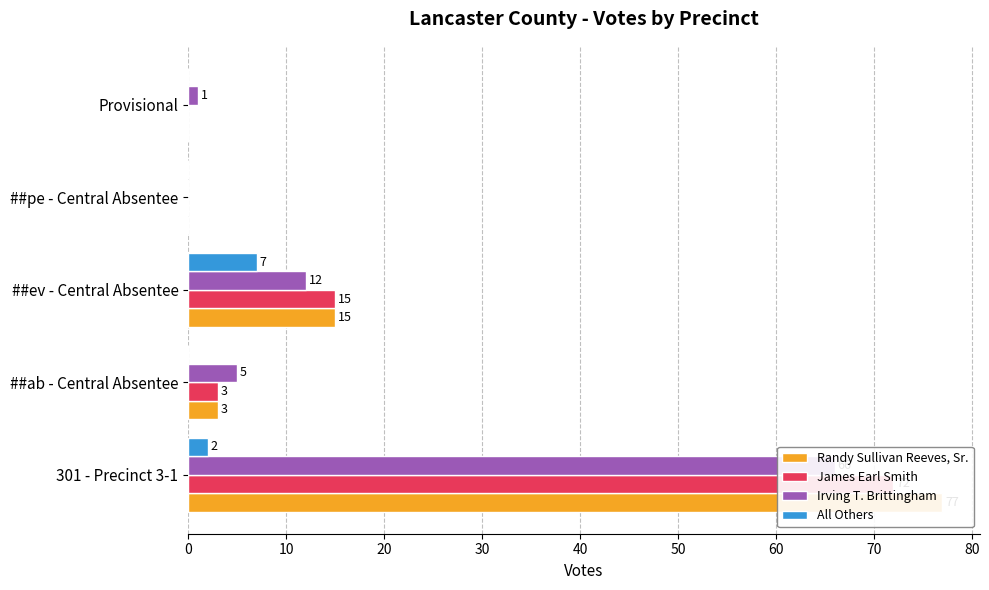

Which series has the widest spread of values?

Randy Sullivan Reeves, Sr.